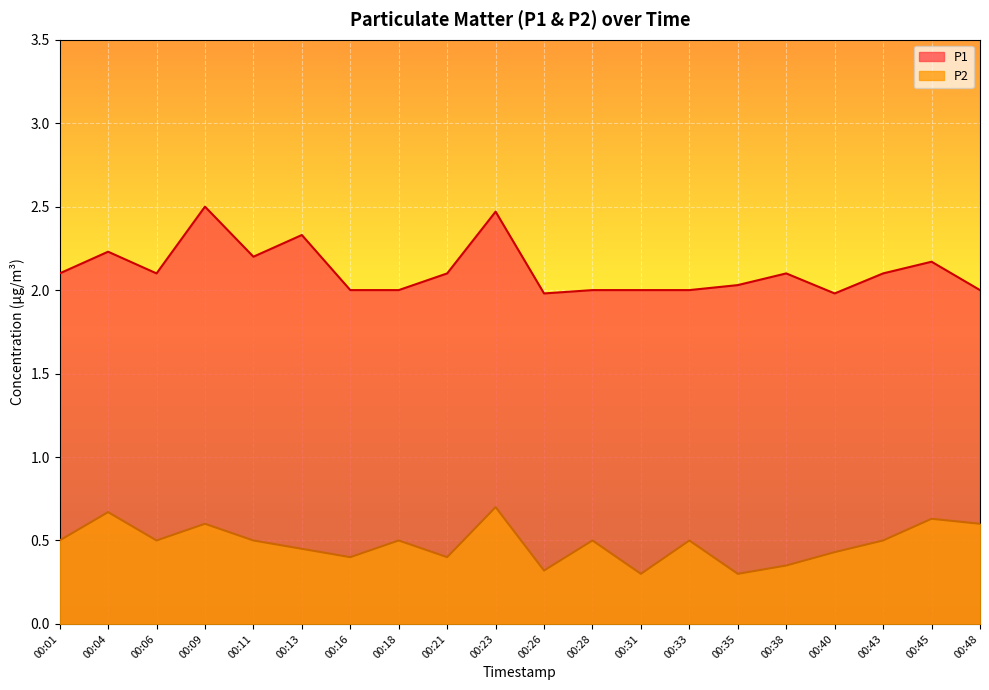

Where is the first local maximum for P1?

00:04